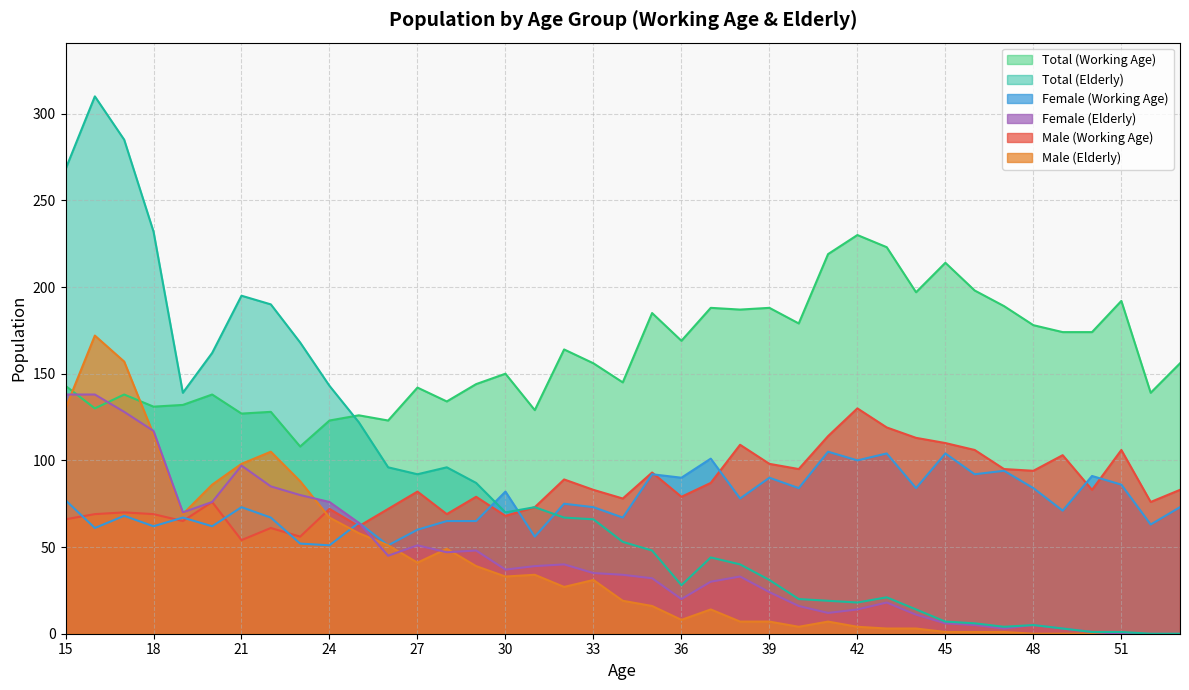

Where does the Male (Working Age) series first go above 82?

32